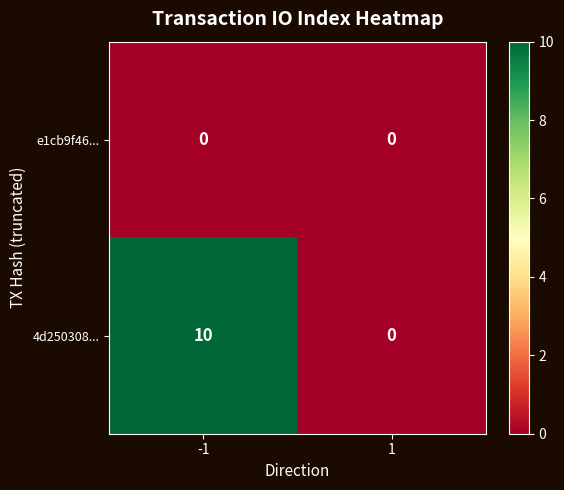

The value of 4d250308... at -1 is 3. True or false?

False